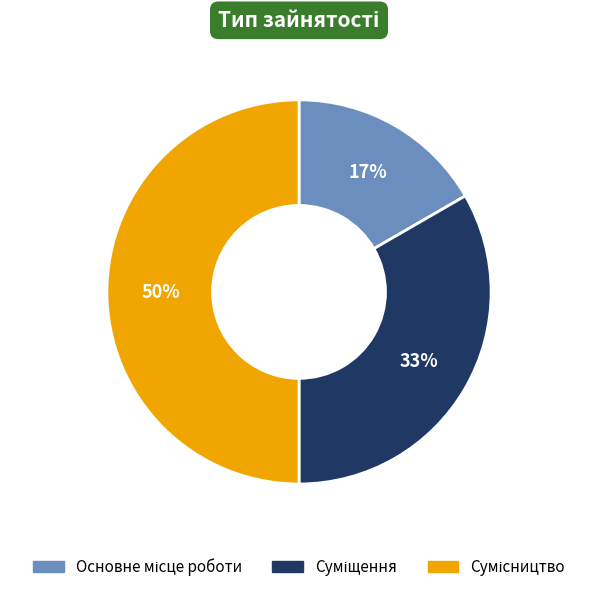

To the nearest percent, what is the difference between the largest and smallest slice percentages?

33%